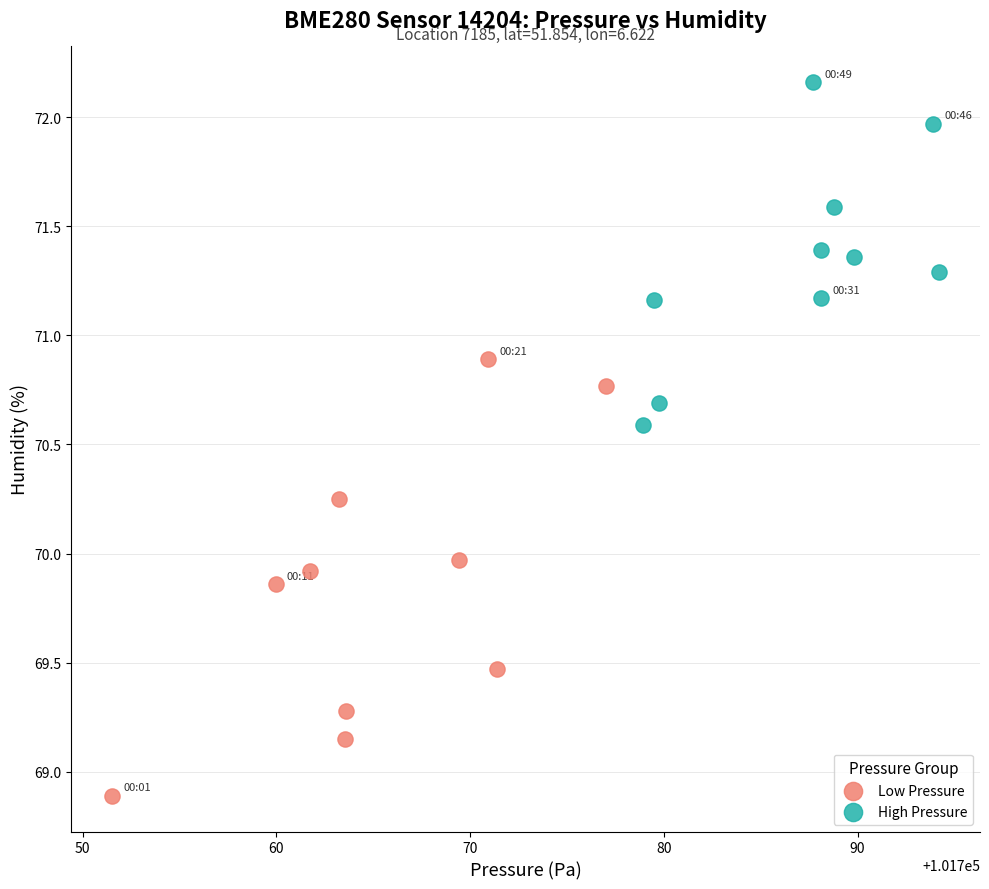

Which series contains the lowest Y value?

Low Pressure